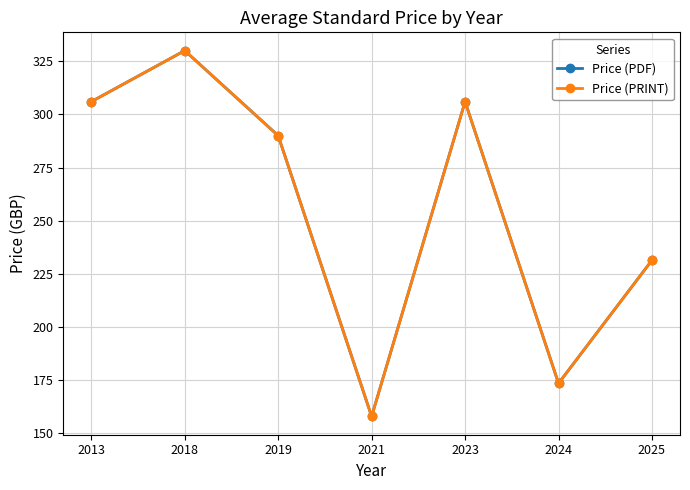

Does the chart have visible grid lines?

Yes